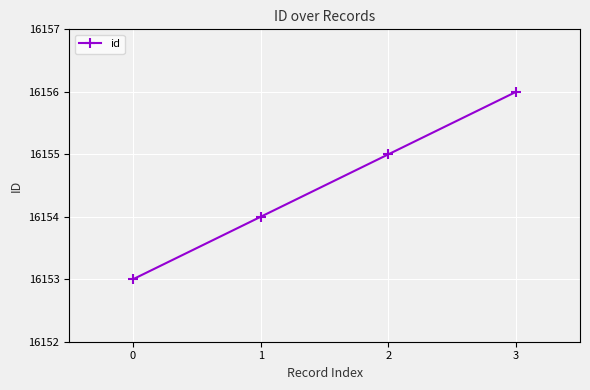

What is the change in value from 0 to 1?

+1